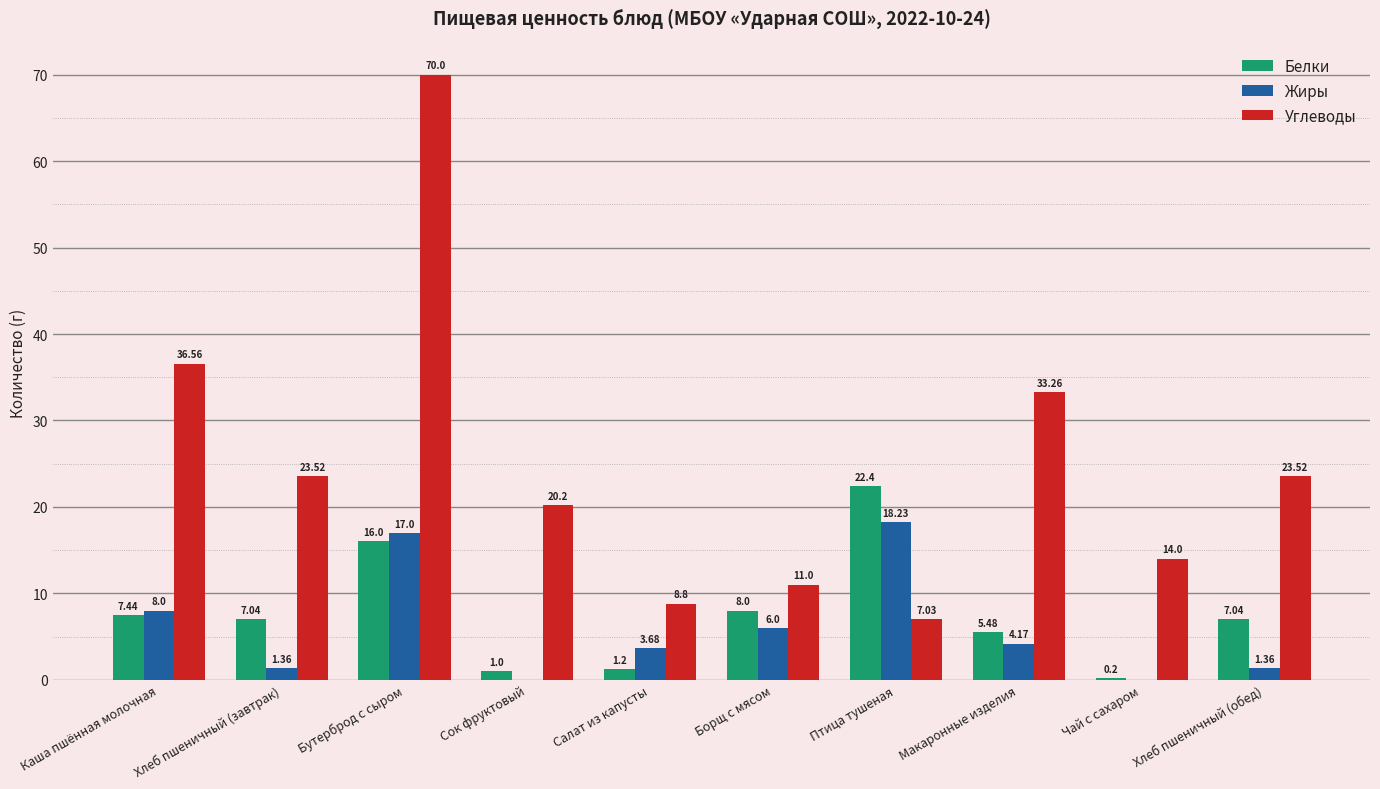

Where does the Углеводы series first go above 23?

Каша пшённая молочная